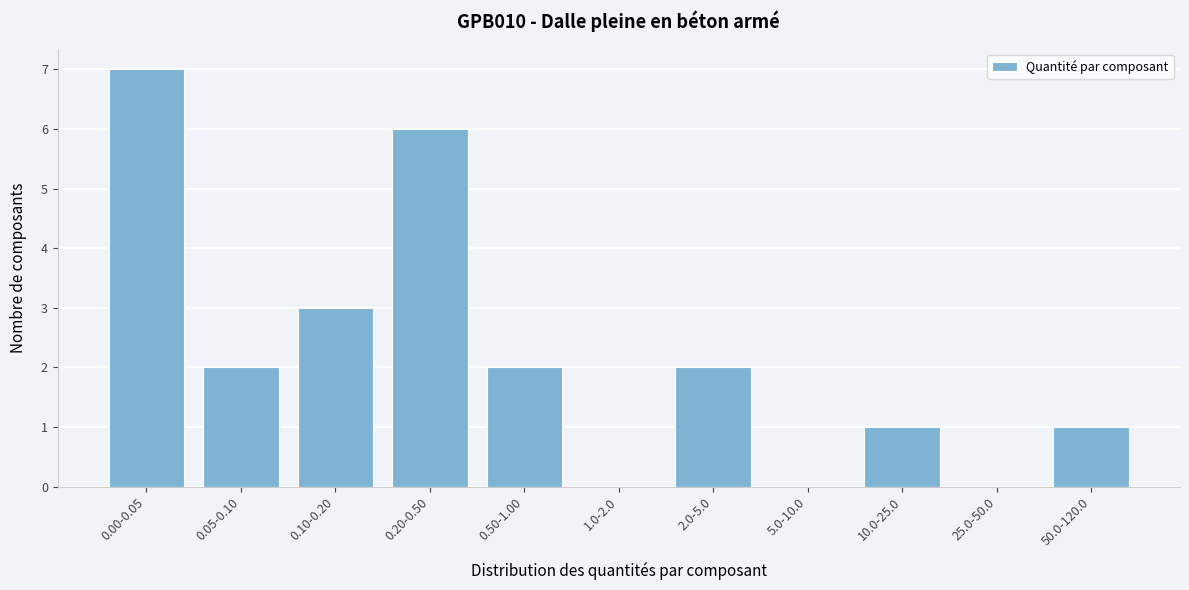

Reading right to left, transcribe all the data shown in this chart.

50.0-120.0=1	25.0-50.0=0	10.0-25.0=1	5.0-10.0=0	2.0-5.0=2	1.0-2.0=0	0.50-1.00=2	0.20-0.50=6	0.10-0.20=3	0.05-0.10=2	0.00-0.05=7